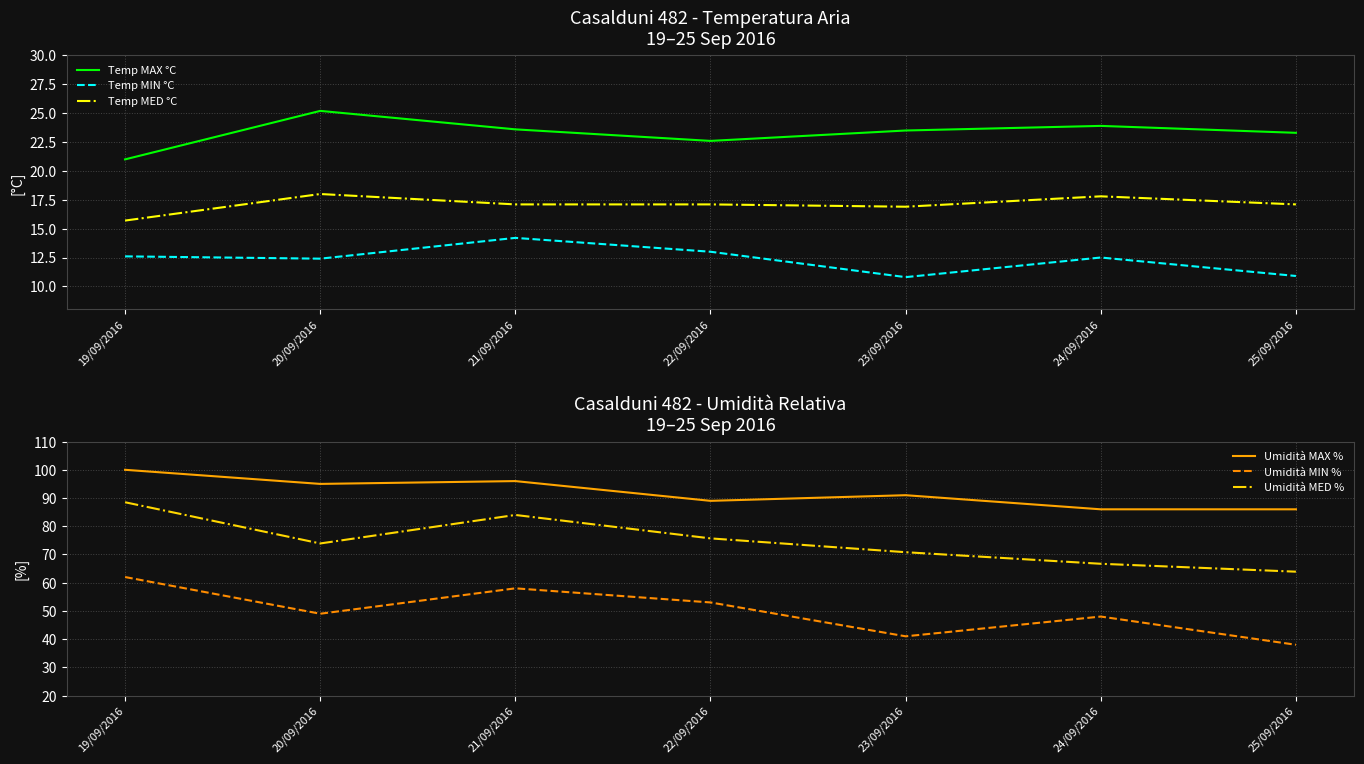

How many lines are shown in the chart?

6